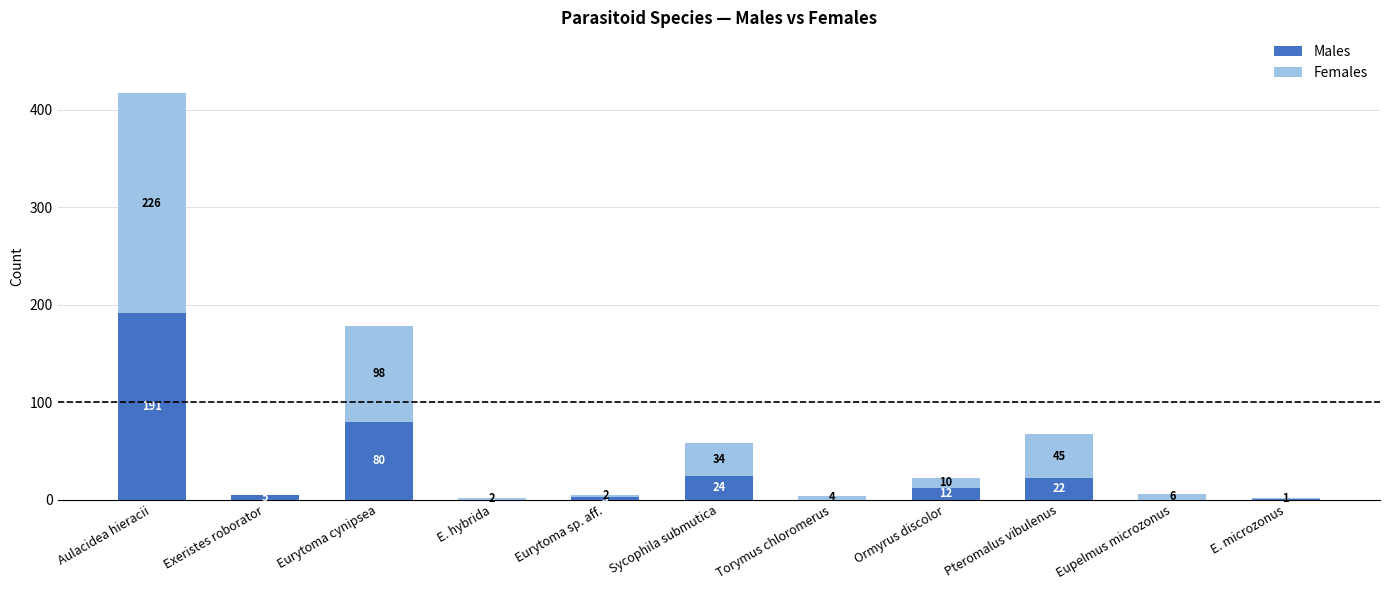

What is the total value across all series at Pteromalus vibulenus?

67